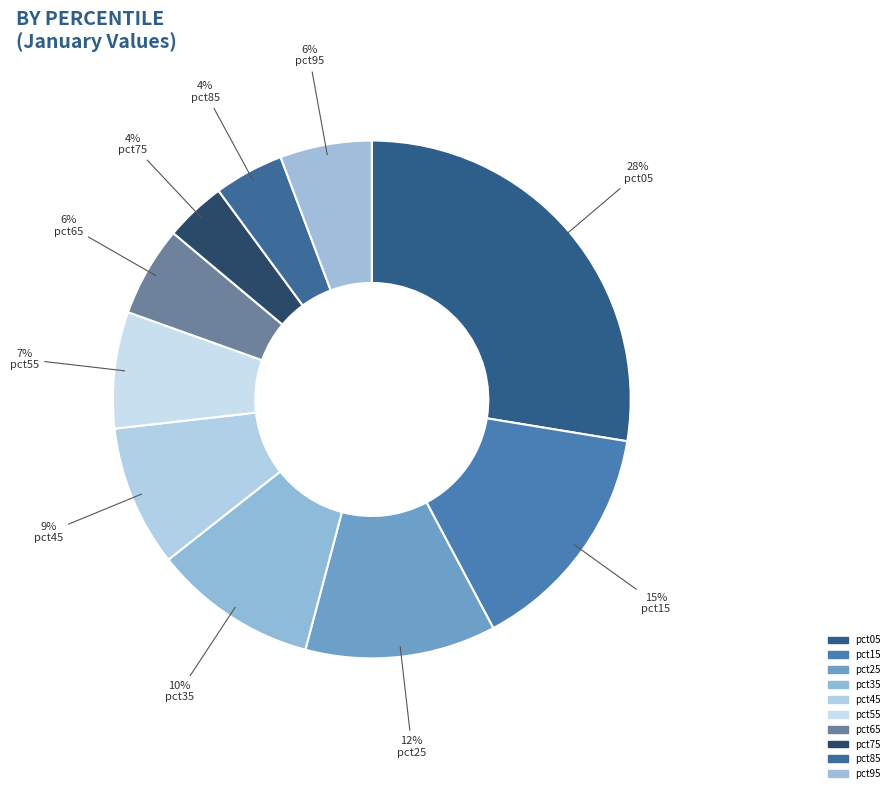

What portion of the pie excludes pct75?

96.2%